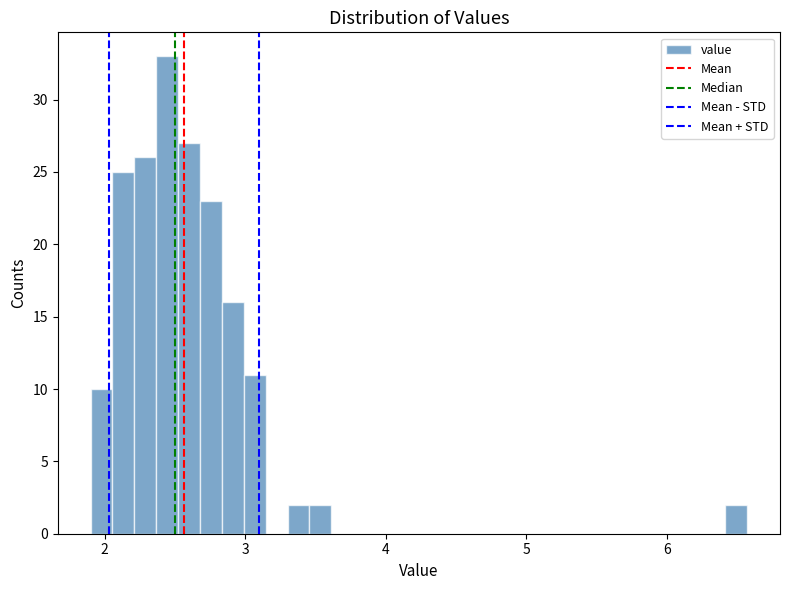

Read against the x-axis, roughly where is the centre of the tallest bar?

2.4